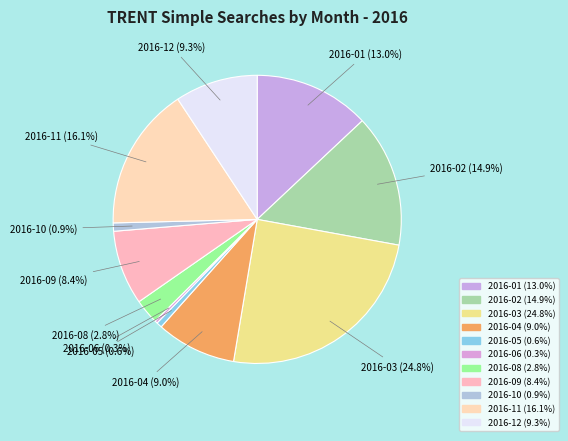

To the nearest percent, what is the difference between the largest and smallest slice percentages?

25%